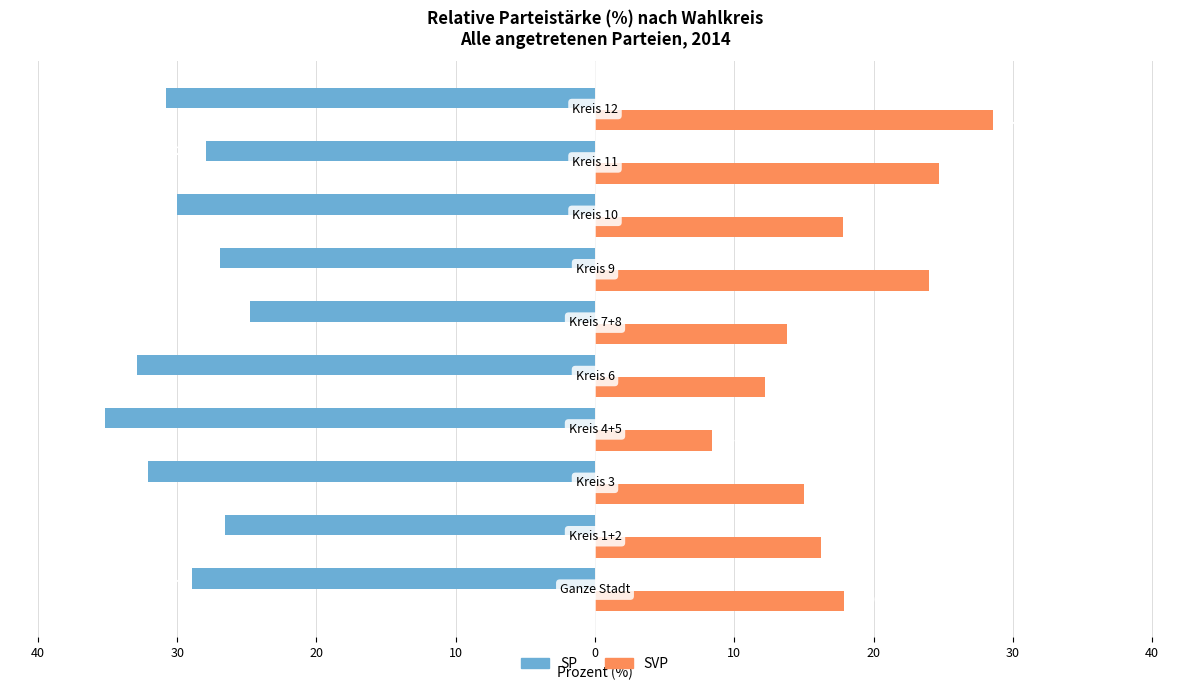

Are the bars grouped side by side (vs. stacked)?

Yes